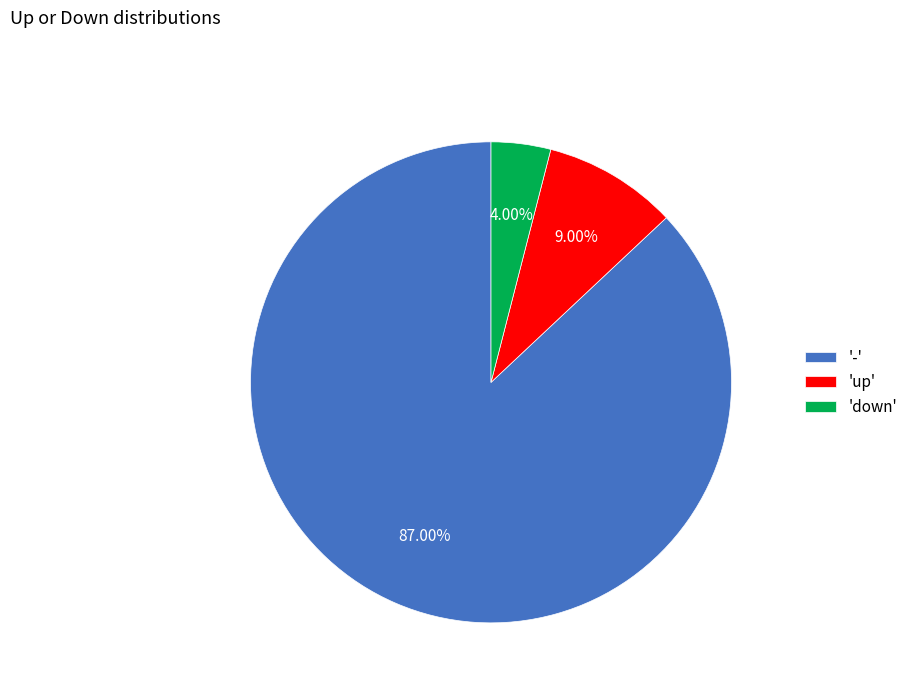

Is the sum of '-' and 'down' greater than half?

Yes